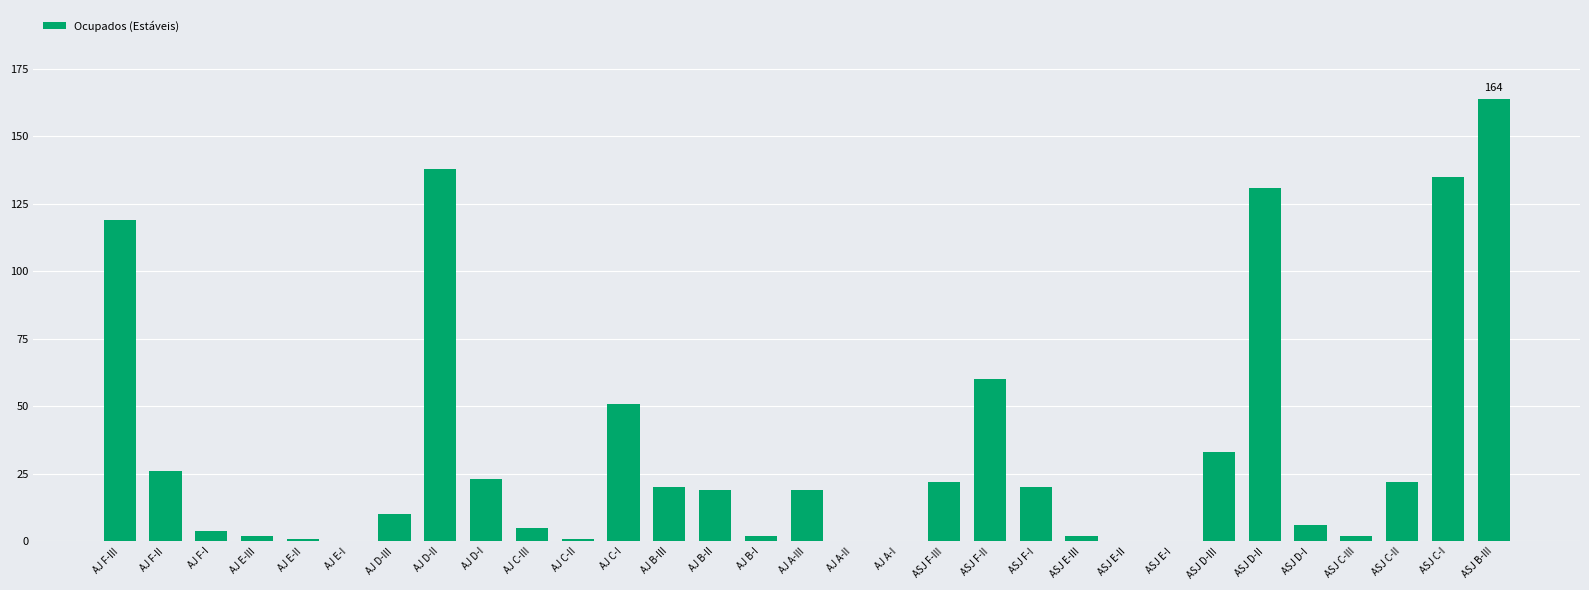

What is the sum of all values?

1037